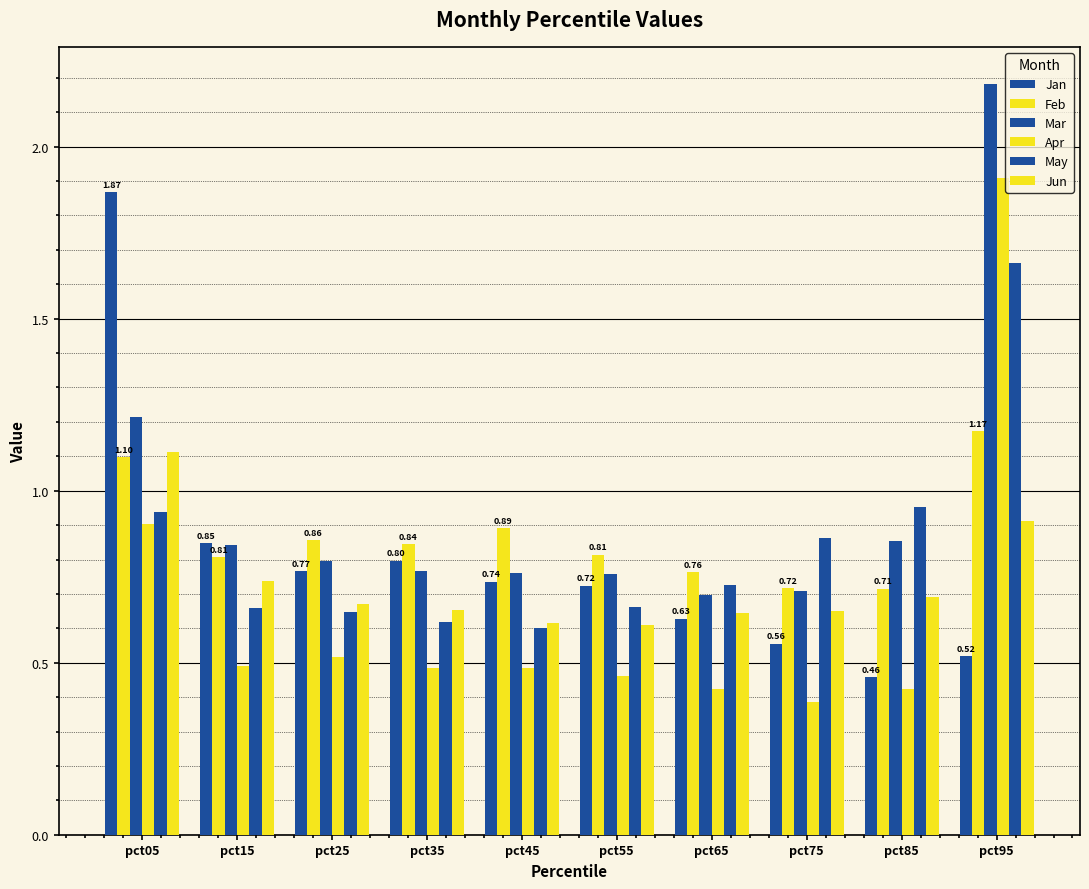

Does the chart contain stacked bars?

No